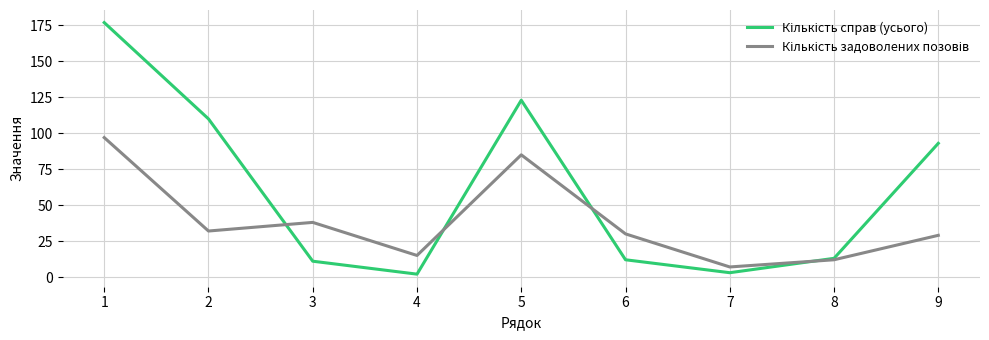

What is the spread (max minus min) of values at 5?

38